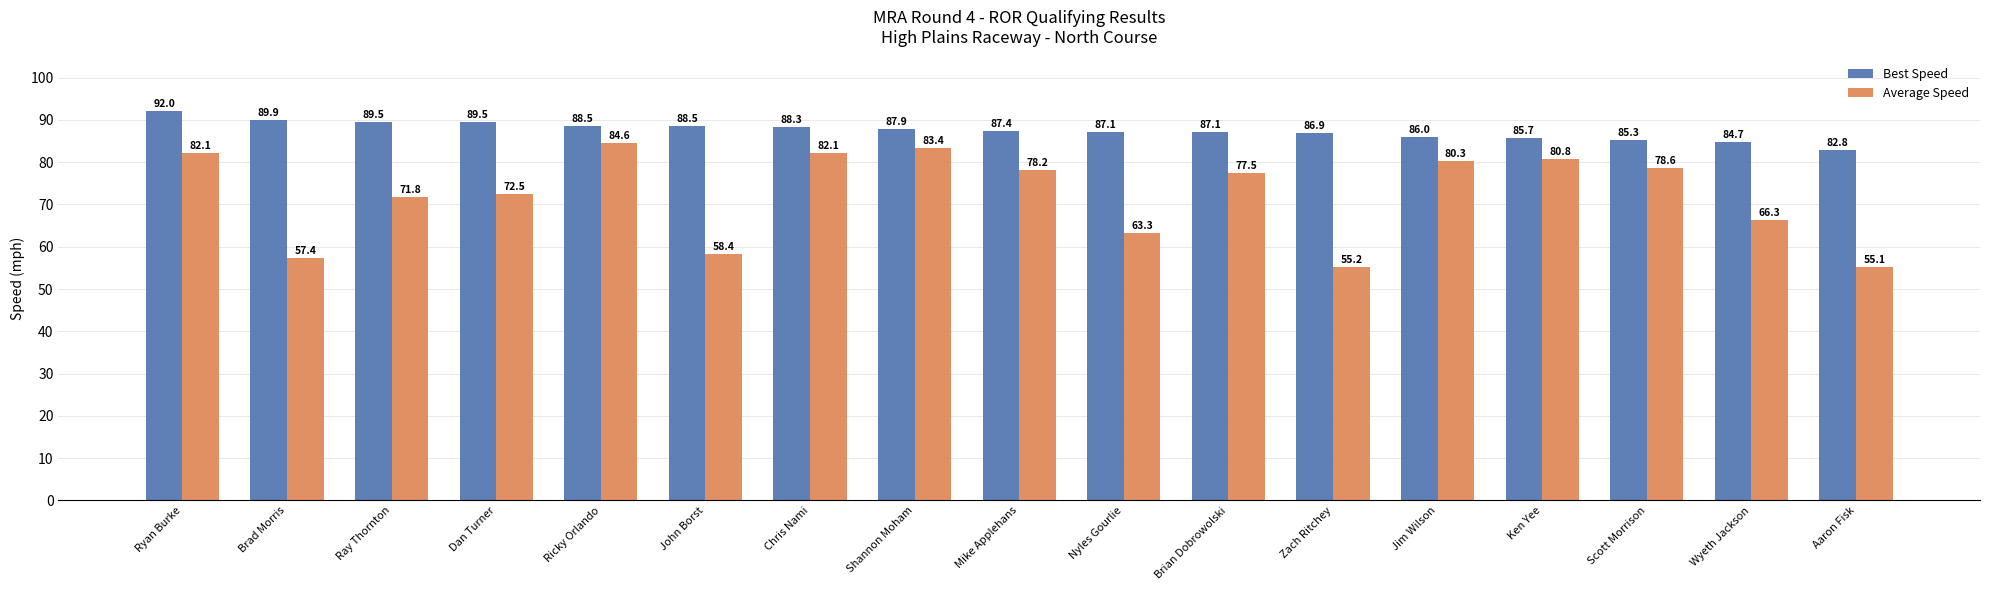

At how many categories does at least one series exceed 75?

17